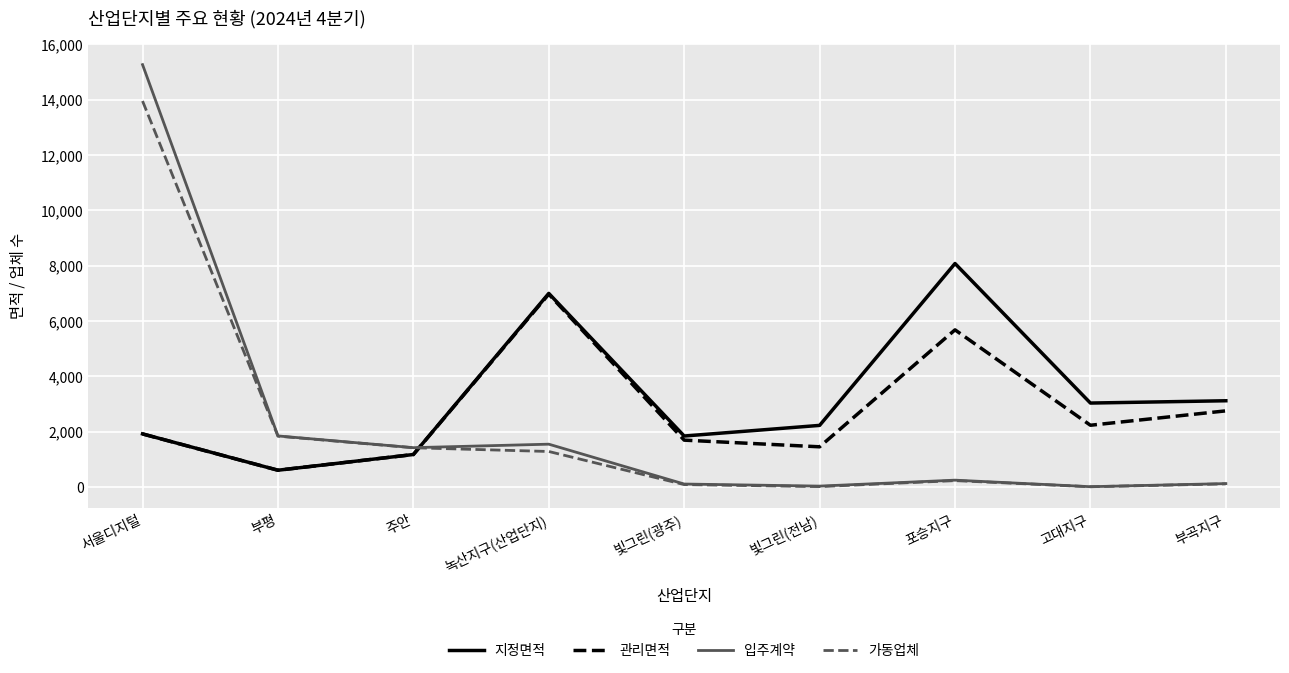

What is the lowest value of the 관리면적 series?

609